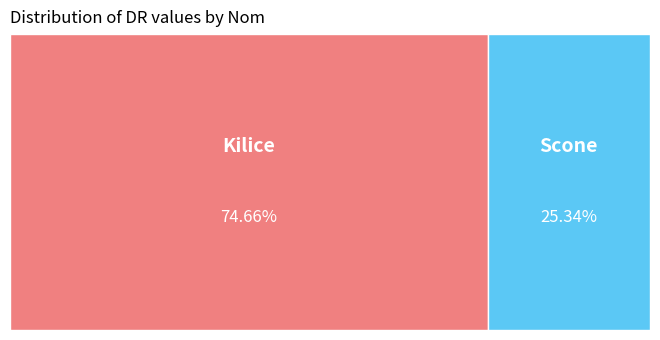

What is the total percentage of Kilice and Scone?

100.0%